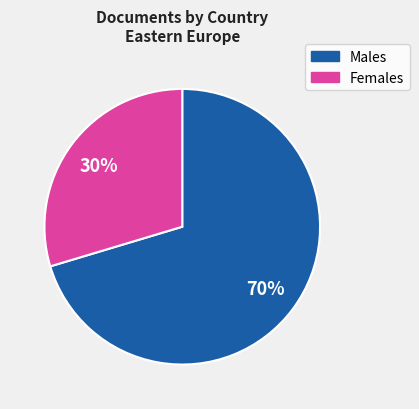

Which has a higher value, Females or Males?

Males